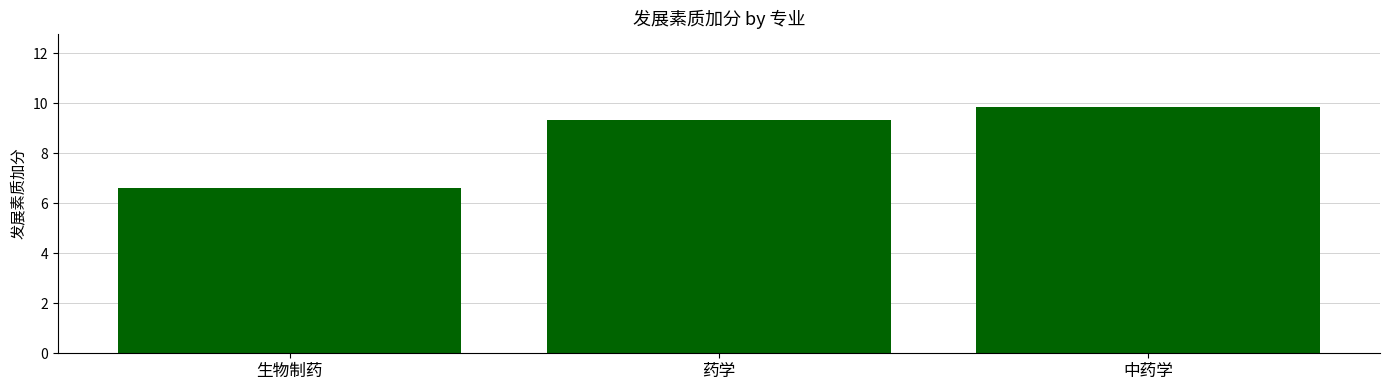

What is the change in value from 生物制药 to 药学?

+2.7